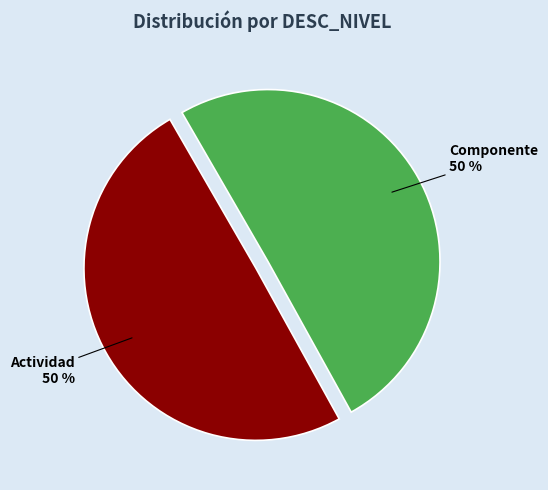

To the nearest percent, what is the combined percentage of Actividad and Componente?

100%